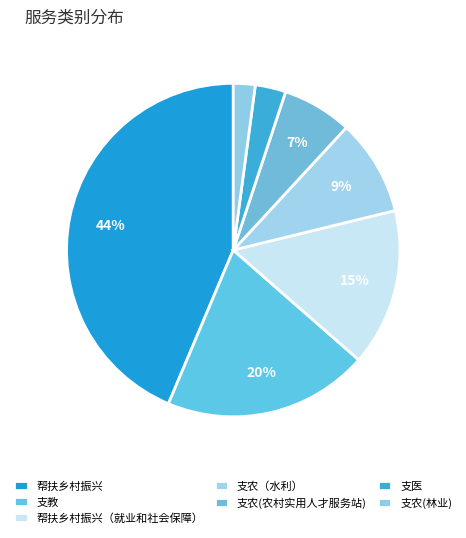

True or false: 支医 accounts for 3% of the total.

True